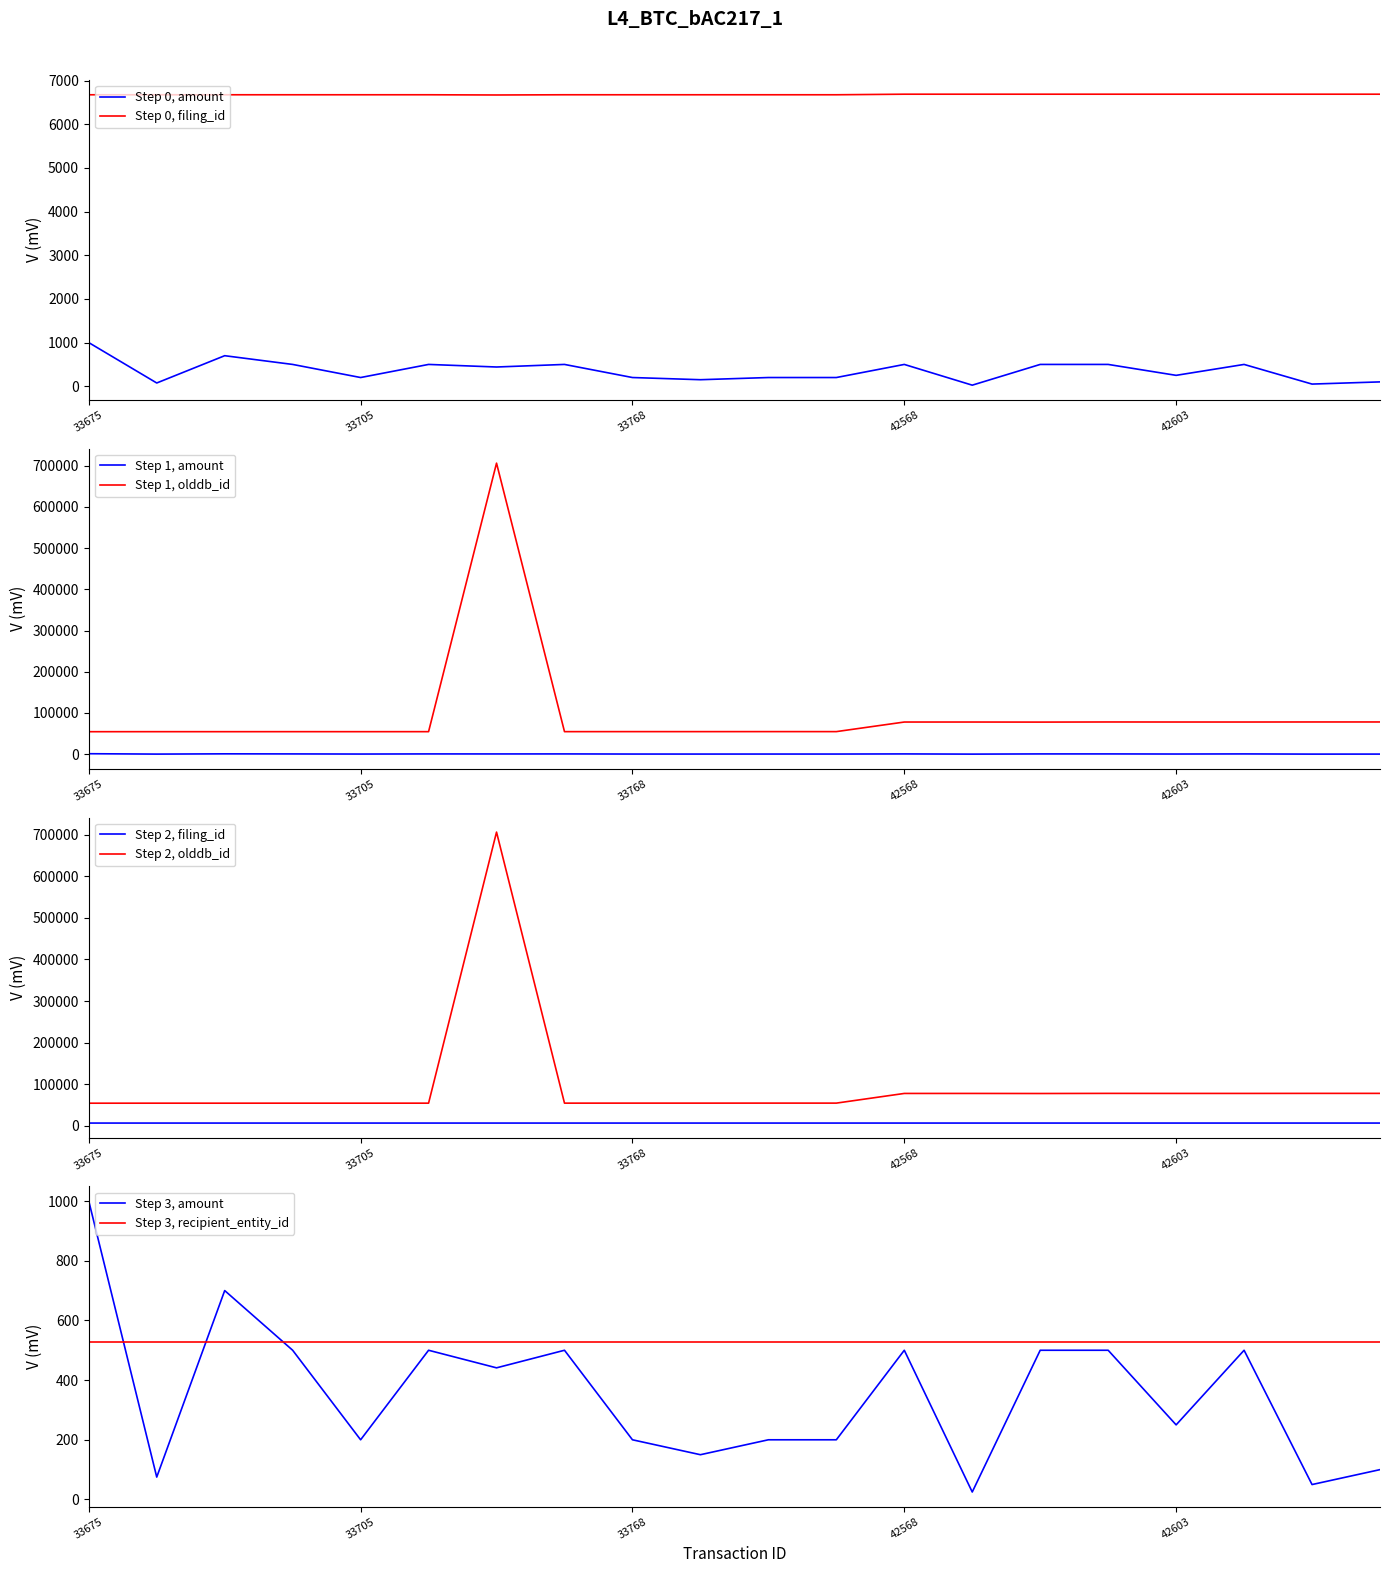

At which category does amount reach its first local peak?

33694